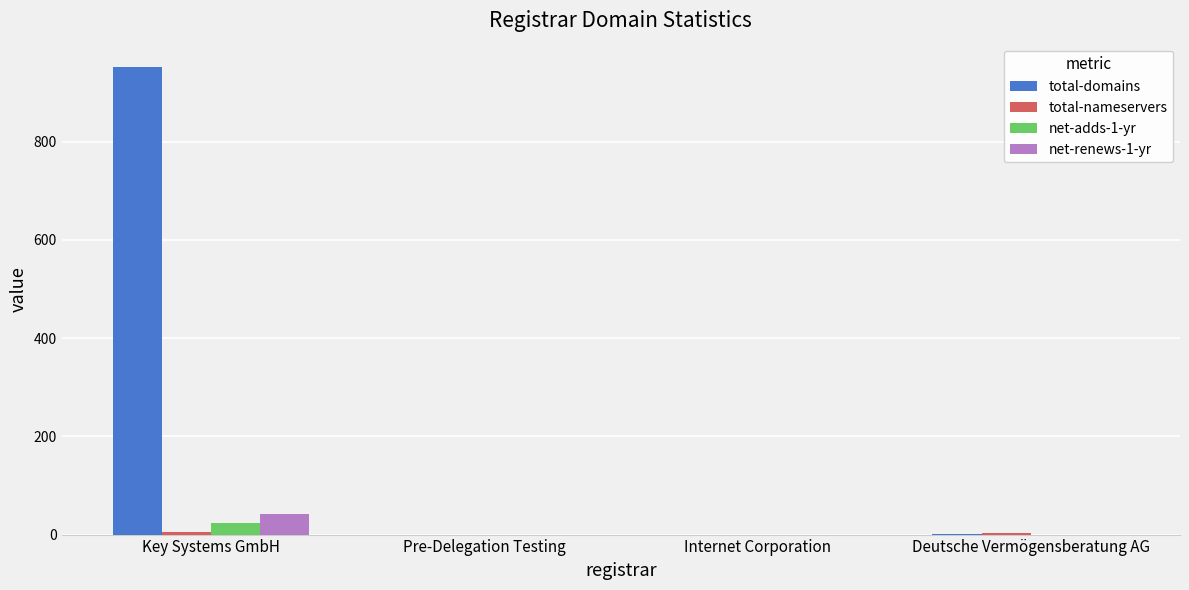

The net-adds-1-yr series shows 24 at Key Systems GmbH. True or false?

True